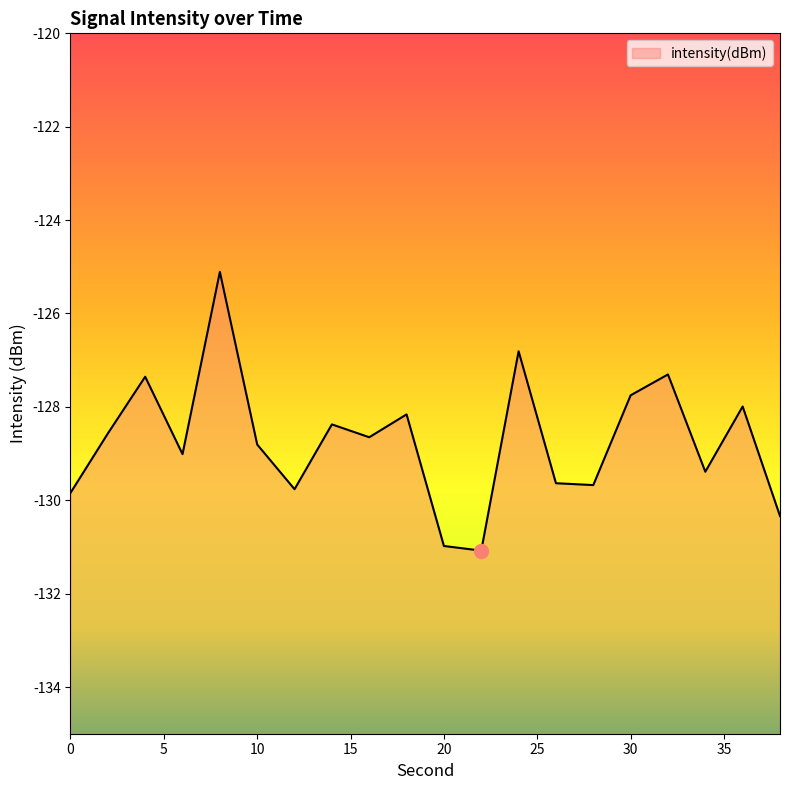

What is the difference between the second highest and second lowest values?

4.2